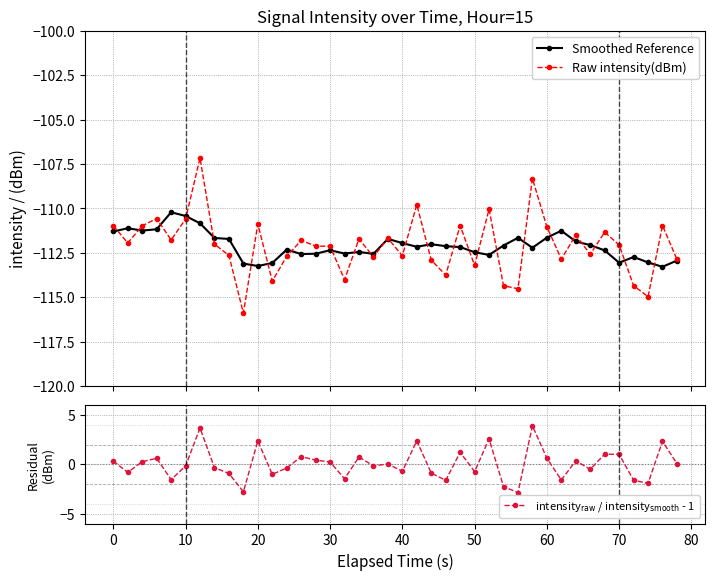

What is the value of the Raw intensity(dBm) point at the 39th from the left?

-111.0